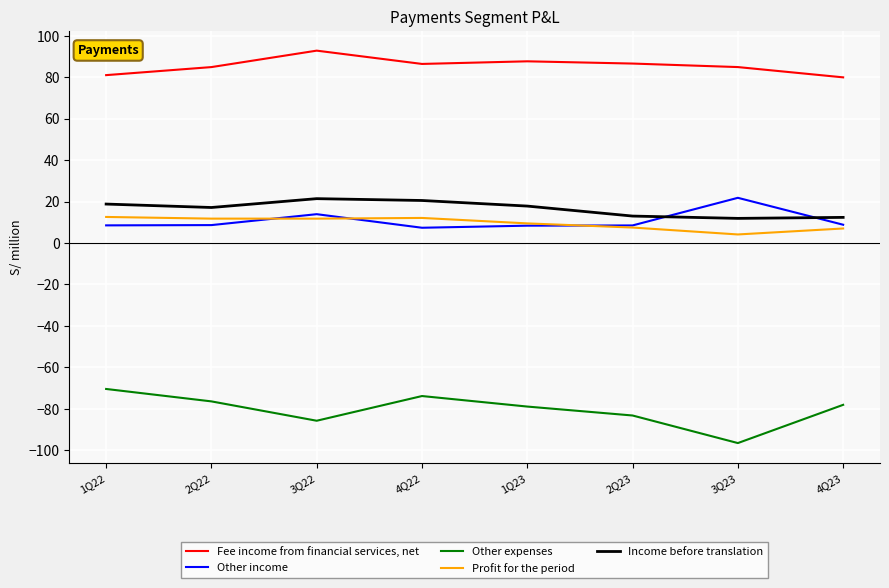

What is the highest value of the Profit for the period series?

12.6